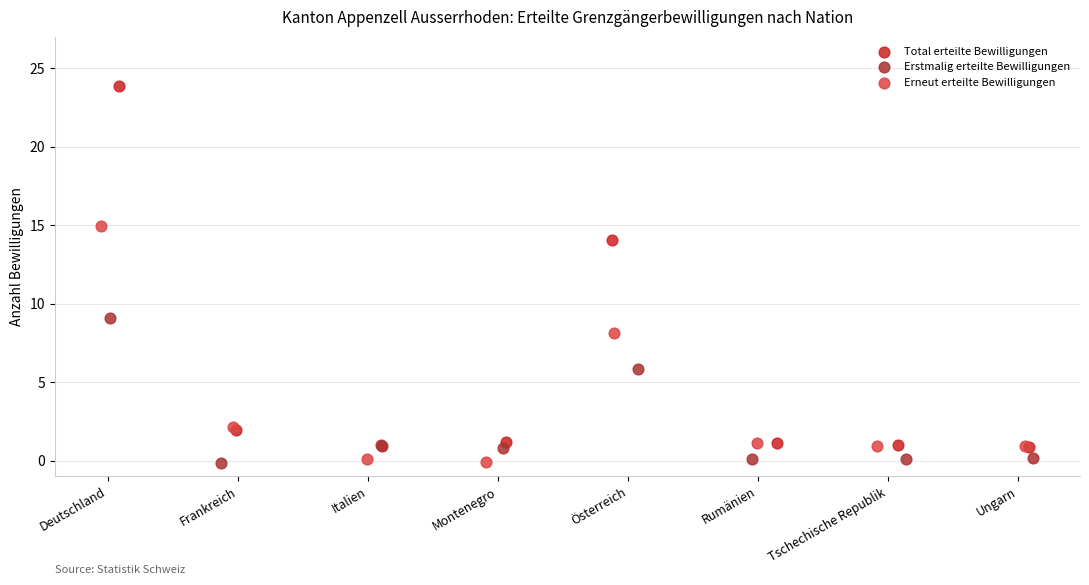

Which series reaches the maximum Y coordinate?

Total erteilte Bewilligungen